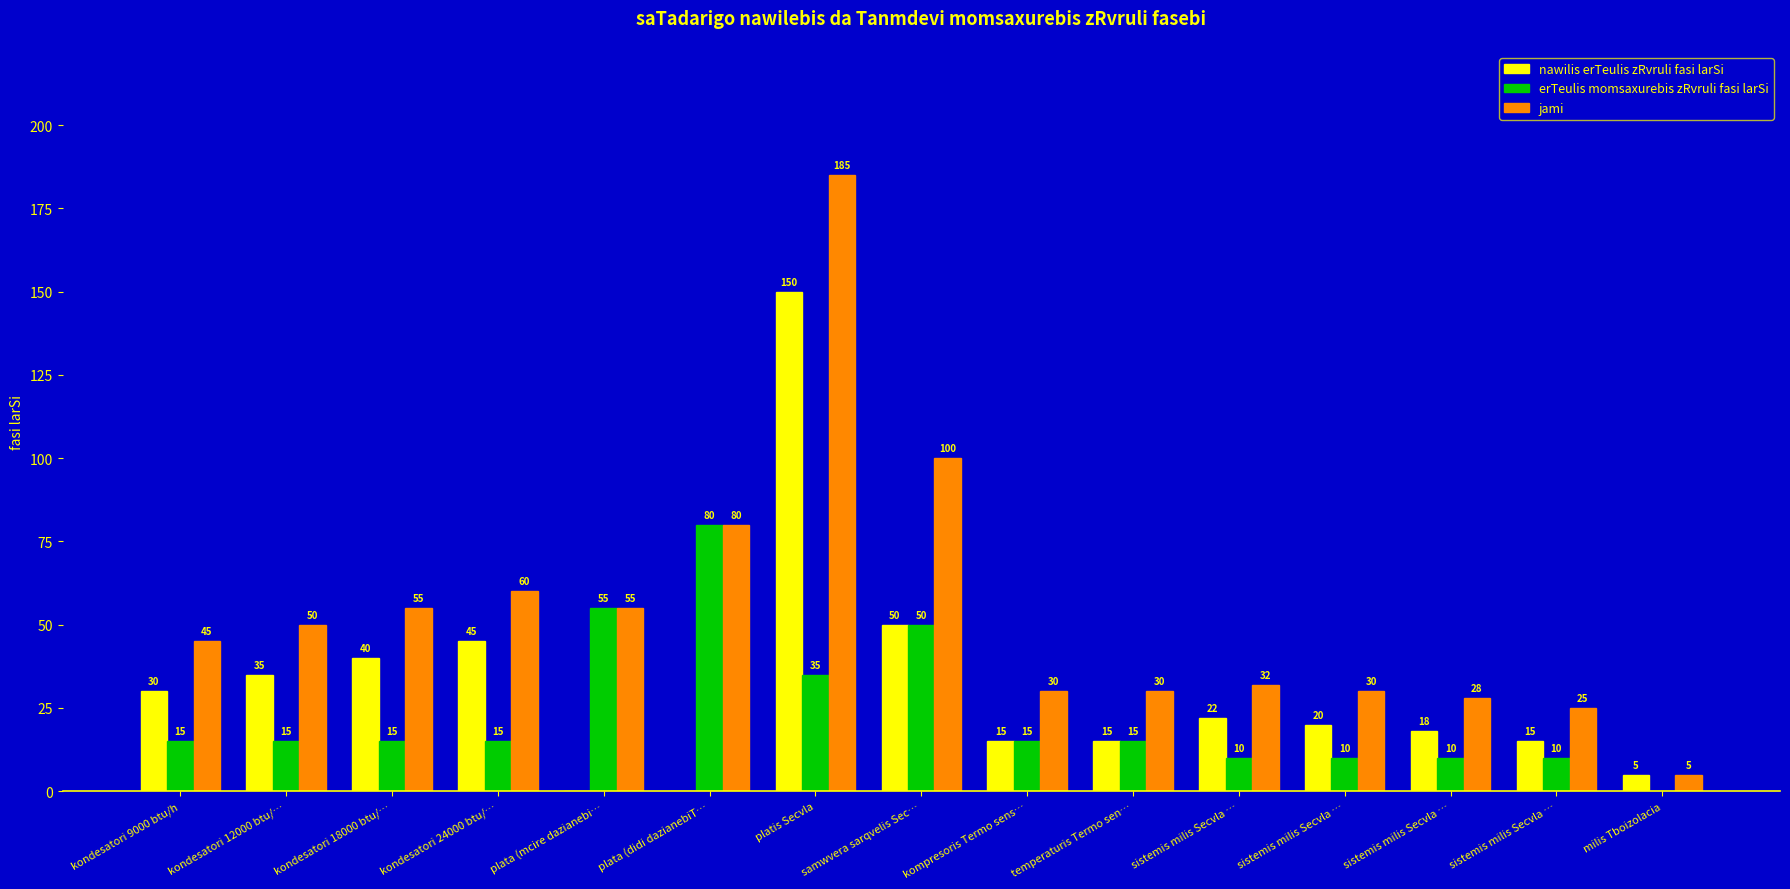

Between temperaturis Termo sen… and samwvera sarqvelis Sec…, which is larger?

samwvera sarqvelis Sec…